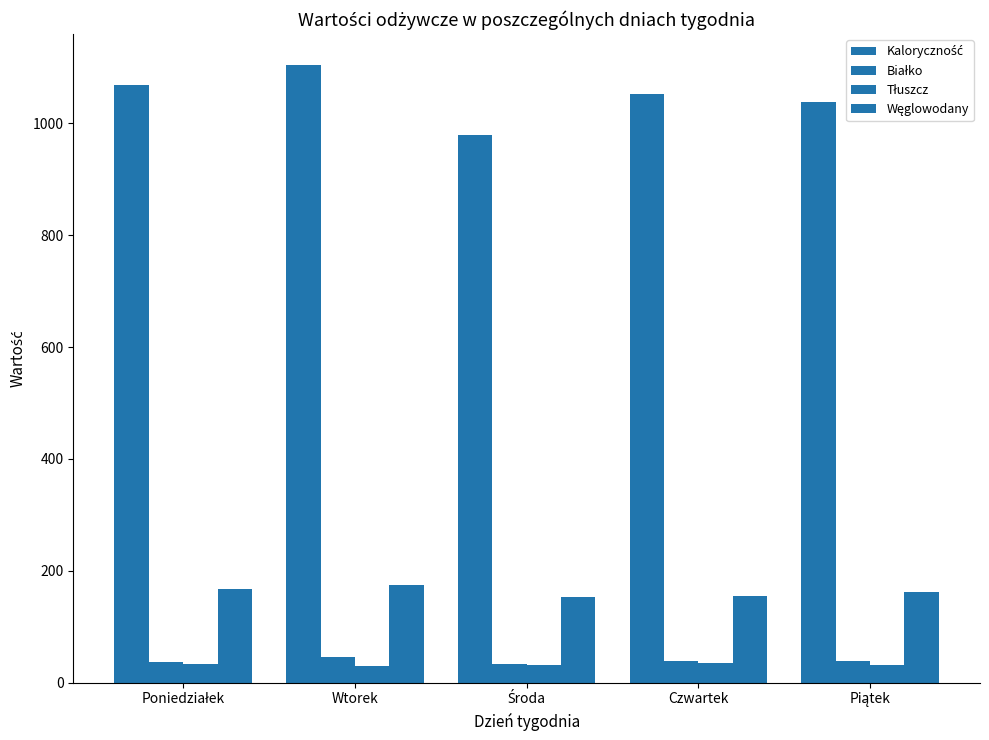

What is the smallest value displayed?

30.1